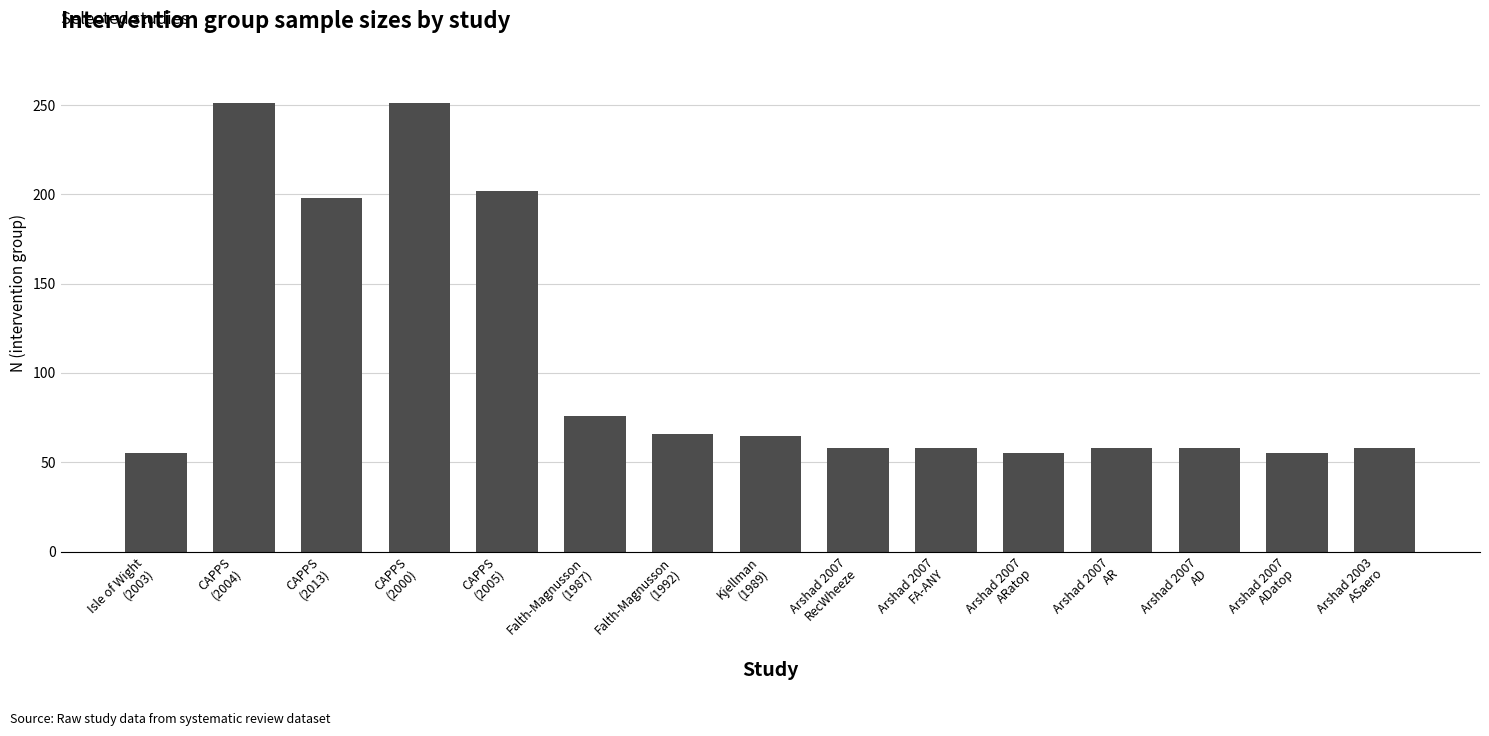

True or false: the data shows 198 at CAPPS
(2013).

True